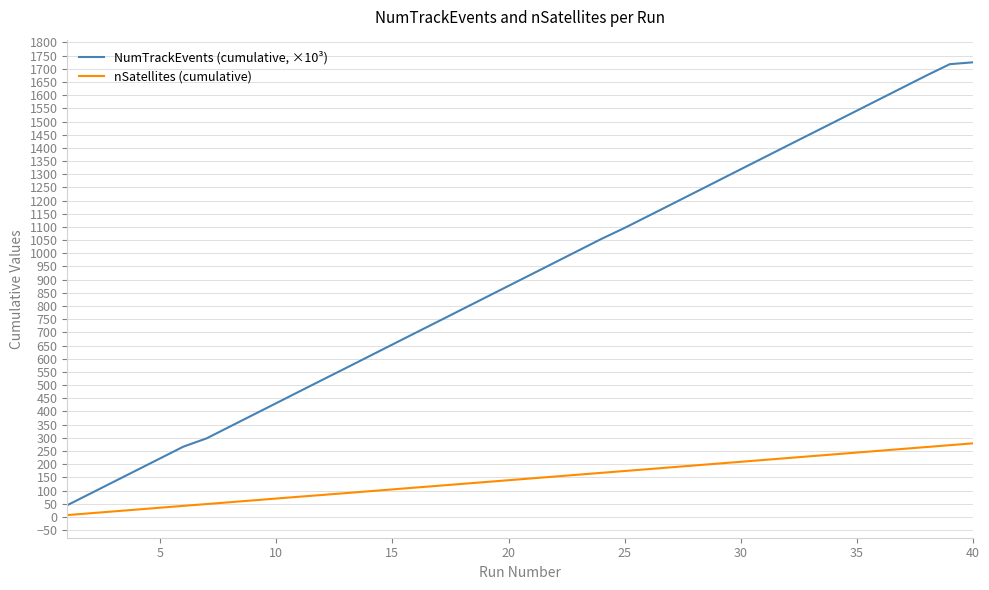

Which series has the widest spread of values?

NumTrackEvents (cumulative, ×10³)